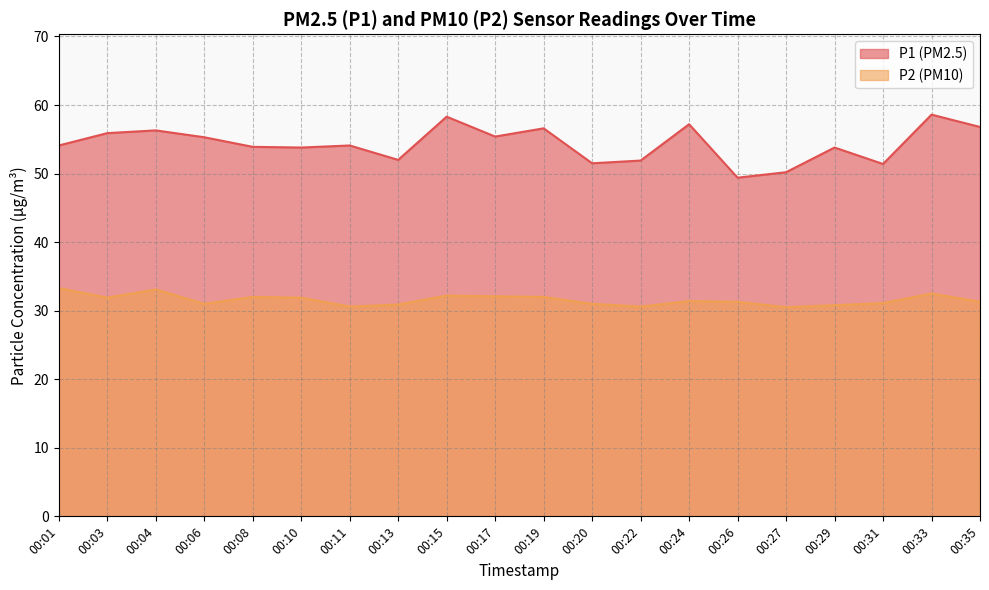

True or false: P2 and P1 cross at least once.

False